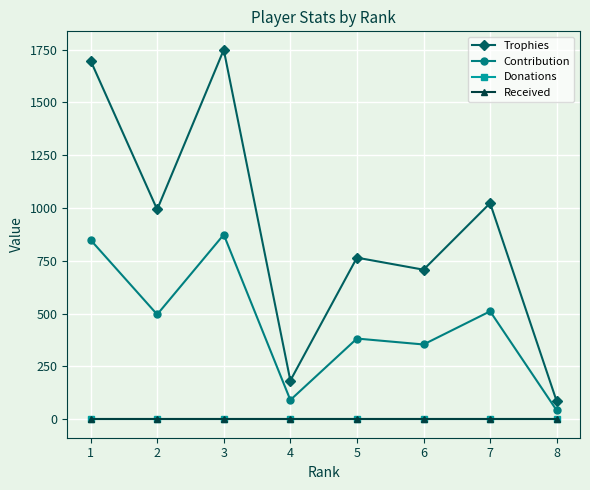

Does the chart have visible grid lines?

Yes